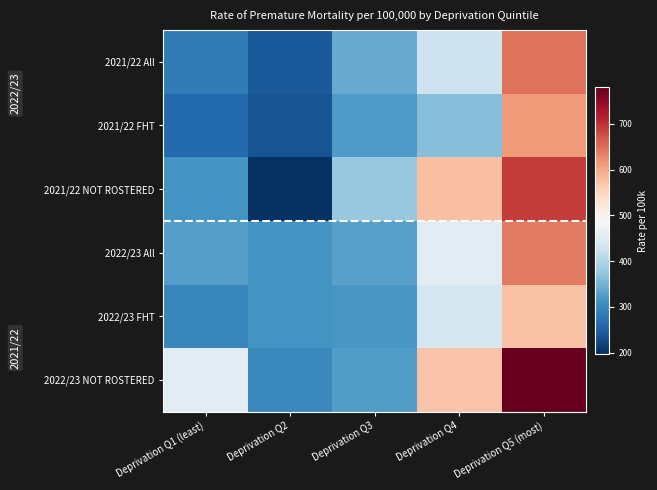

Between Deprivation Q3 and Deprivation Q5 (most), which series saw the biggest shift?

2022/23 NOT ROSTERED